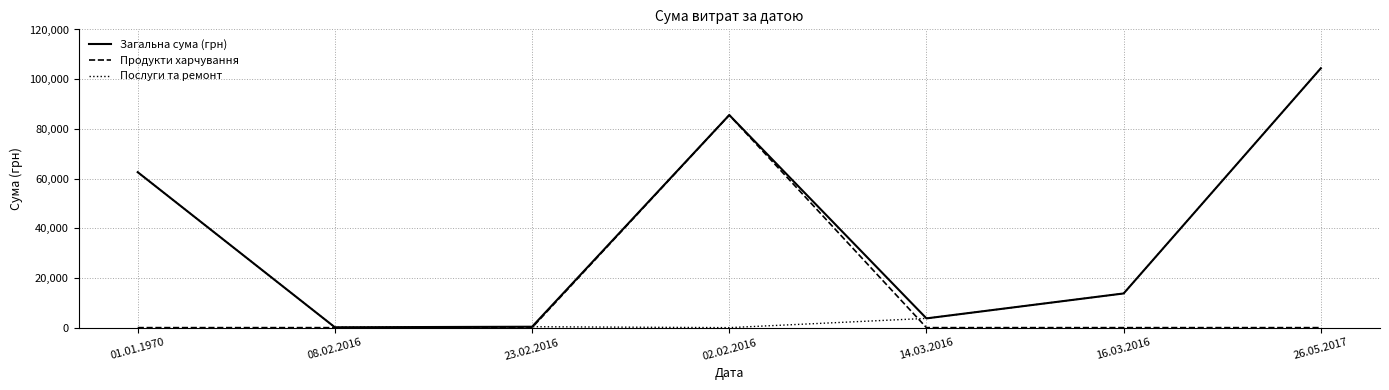

What is the difference between the Загальна сума (грн) values at 01.01.1970 and 02.02.2016?

22989.4